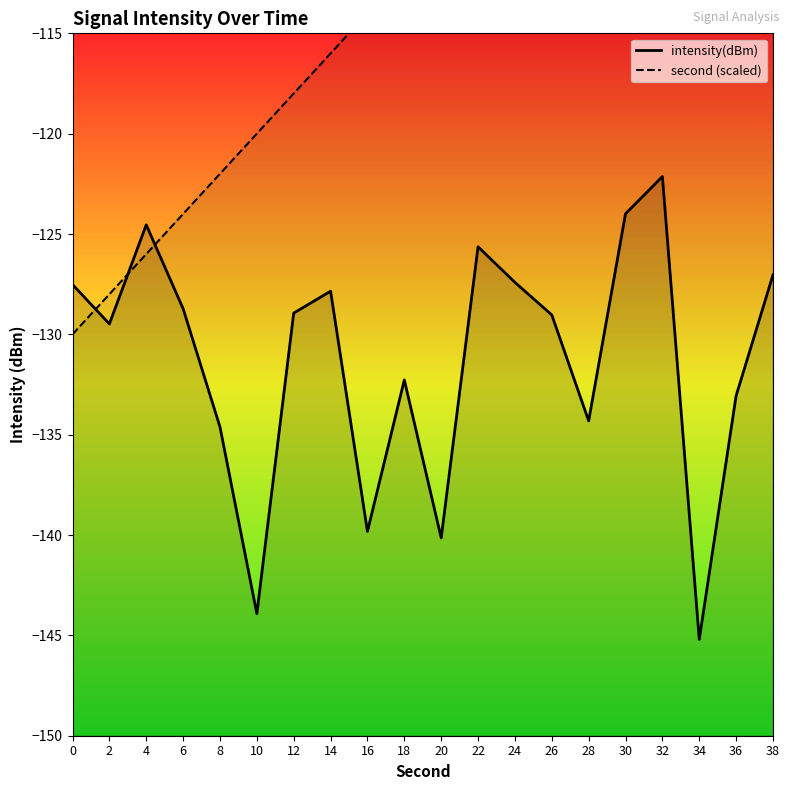

Is it true that second (scaled) equals -119.7 at 38?

False